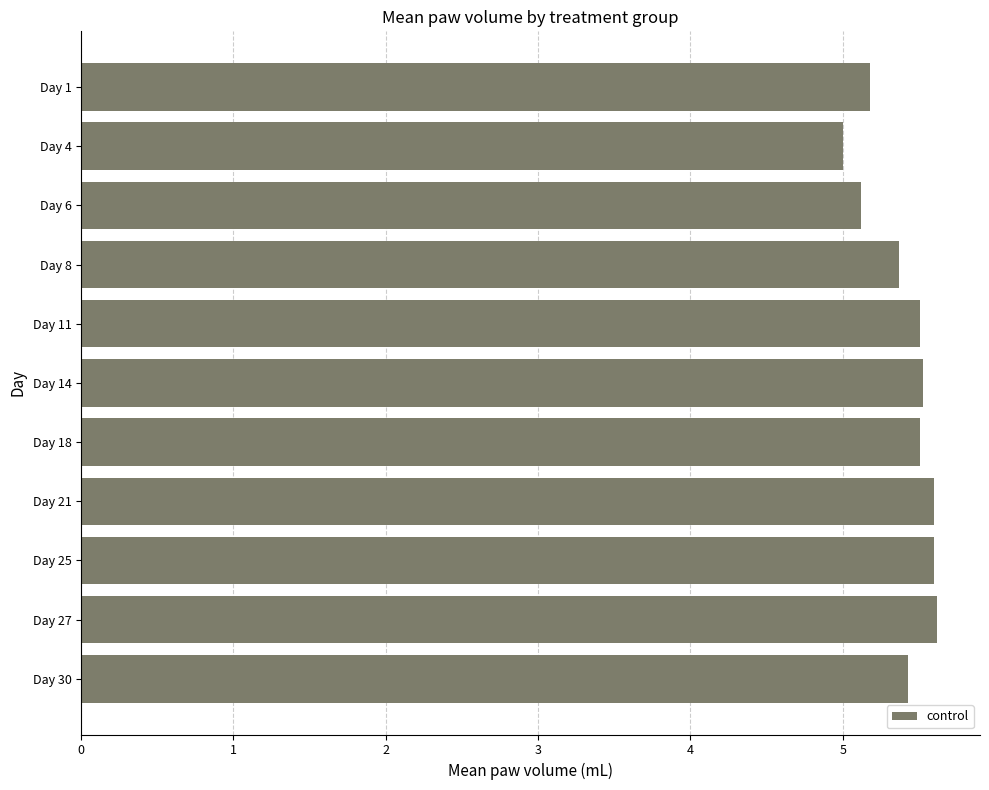

Approximately how many times larger is the value at Day 30 compared to Day 14?

1.0